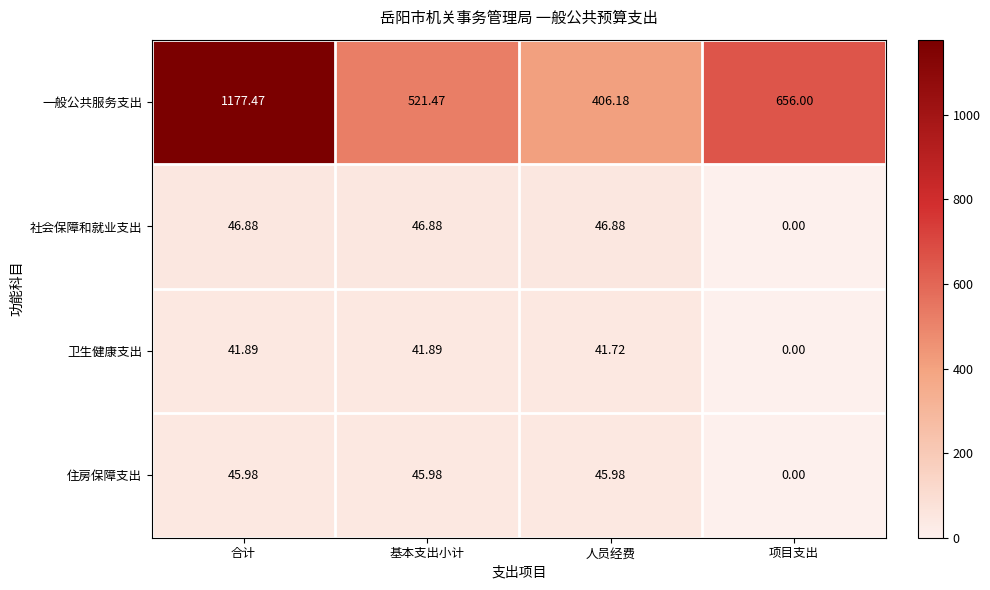

What is the spread (max minus min) of values at 合计?

1135.6